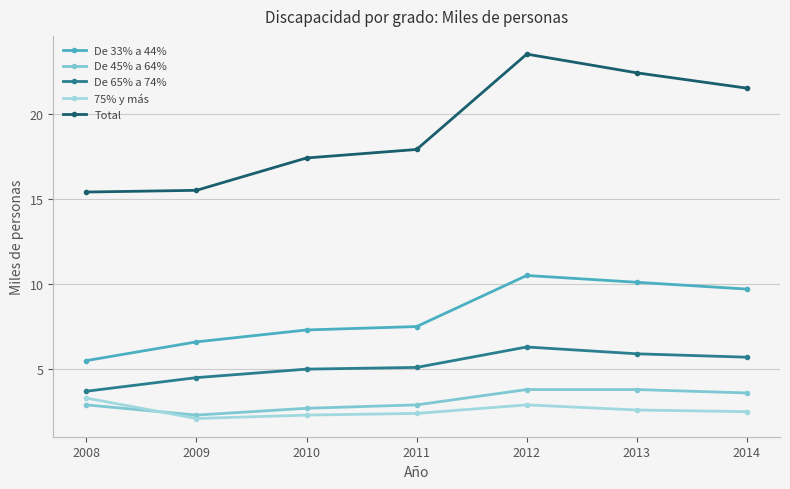

What is the value of the De 33% a 44% point at the 2nd from the left?

6.6